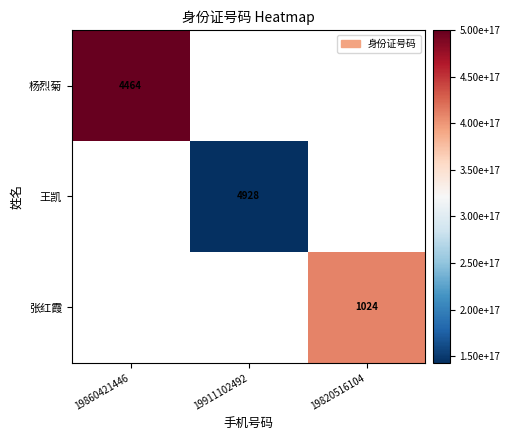

True or false: 杨烈菊 has a value of 7153 at 19860421446.

False